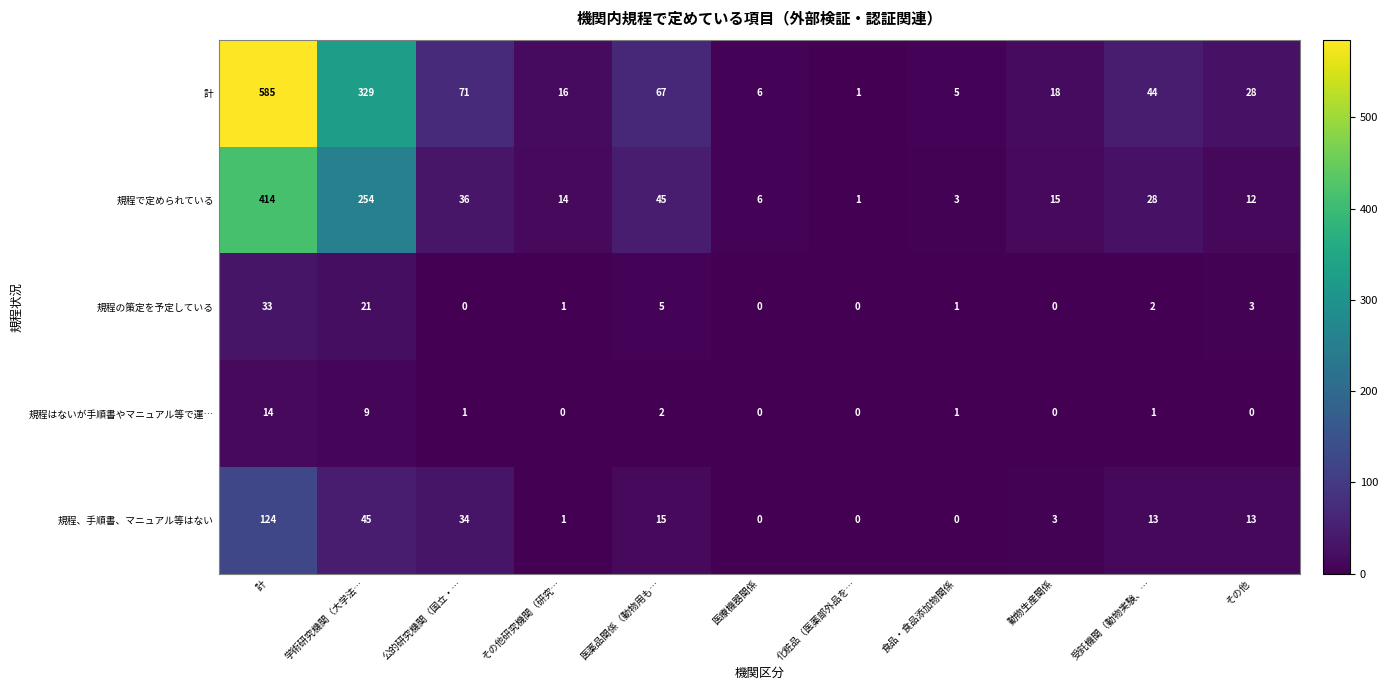

What is the spread (max minus min) of values at その他研究機関（研究…?

16